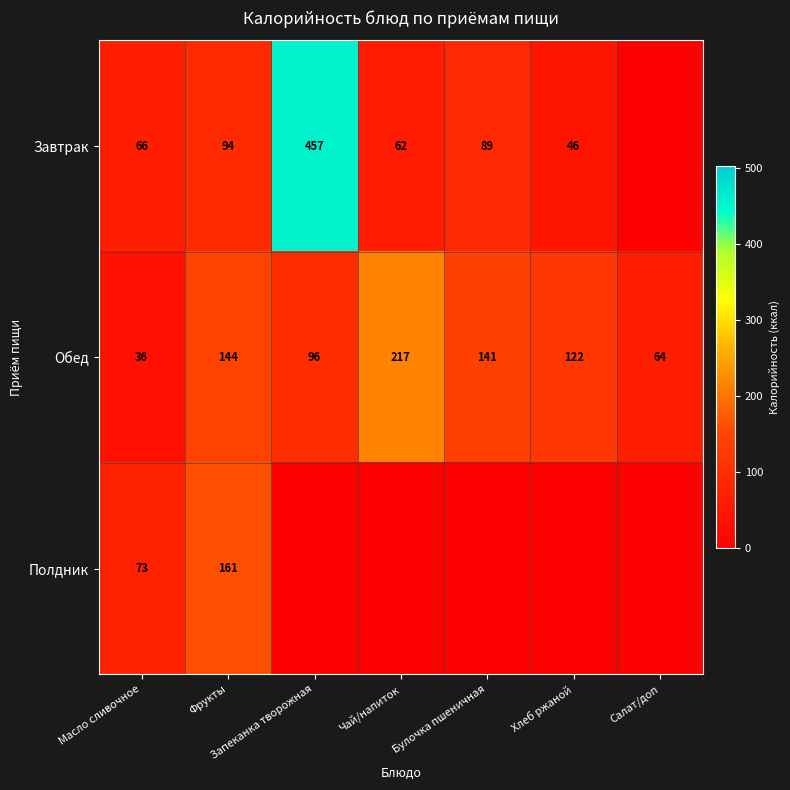

Which category has the highest value in the Обед series?

Чай/напиток